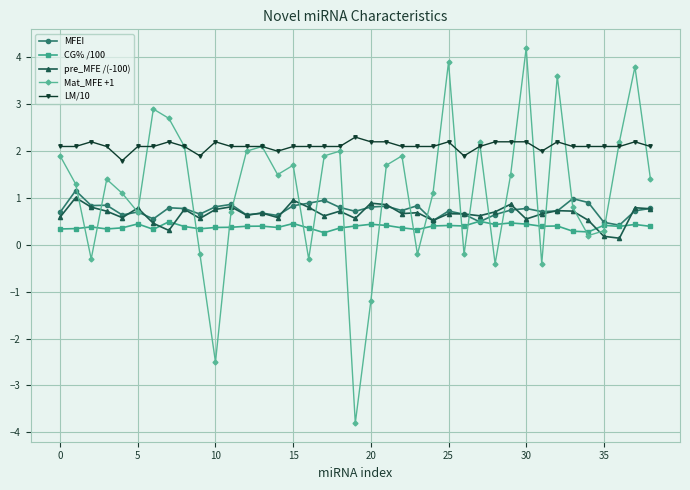

At how many categories does at least one series exceed -3?

39